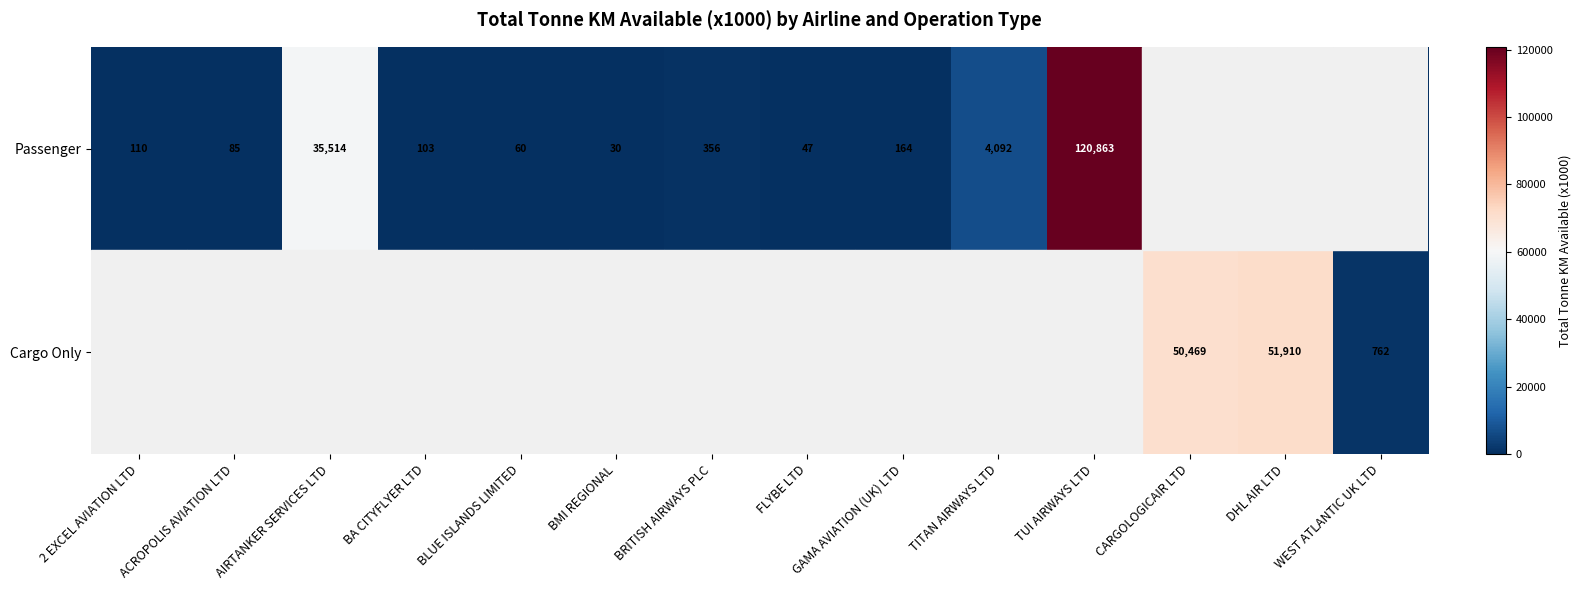

The Passenger series shows 85 at ACROPOLIS AVIATION LTD. True or false?

True